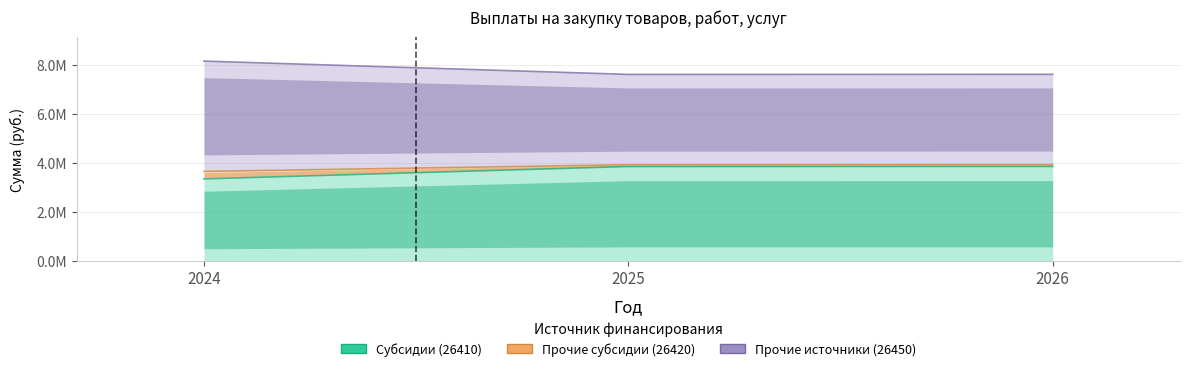

What is the sum of all Субсидии (26410) values?

11047166.0